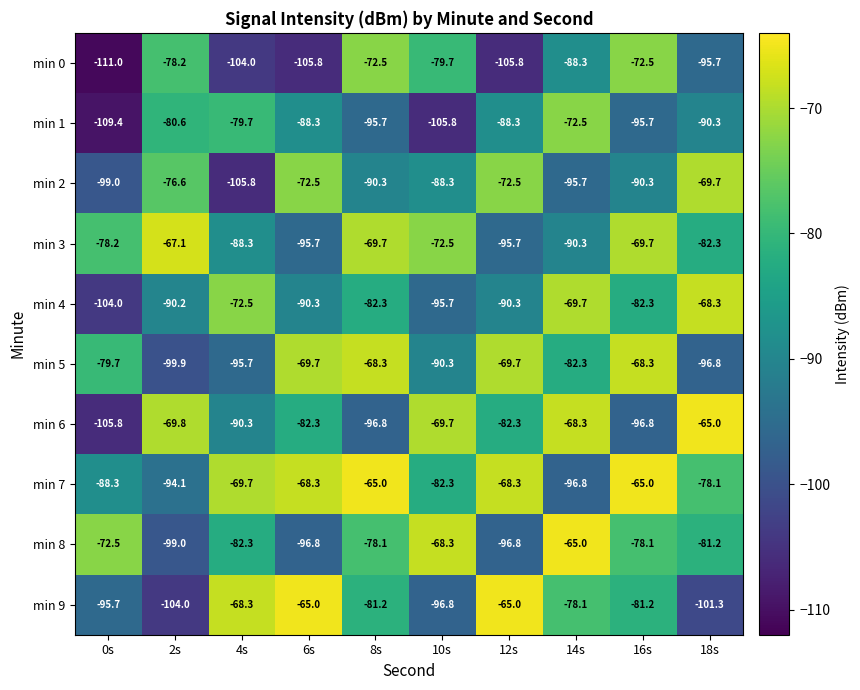

Read the min 0 value at 0s.

-111.0